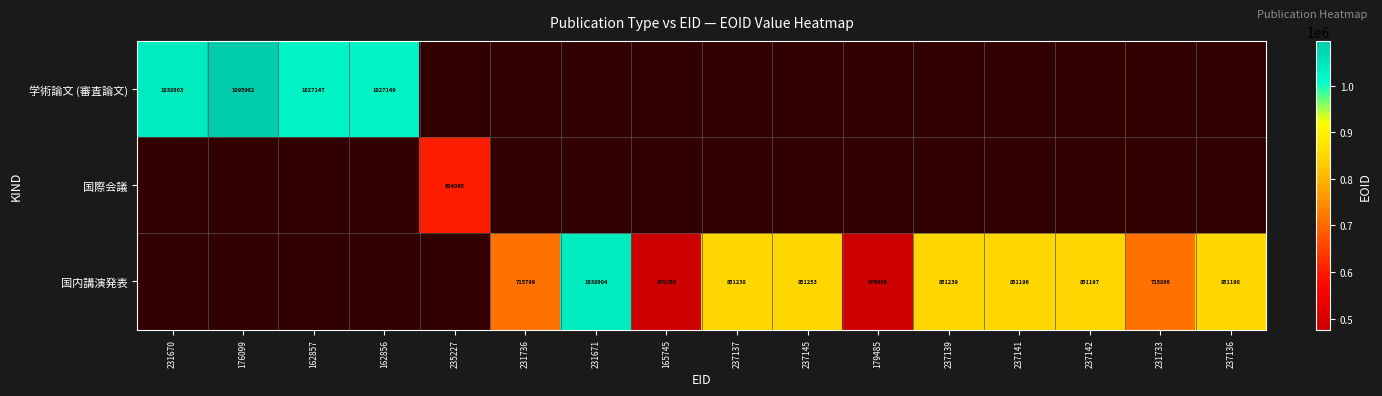

Is it true that 国内講演発表 equals 476269 at 165745?

True